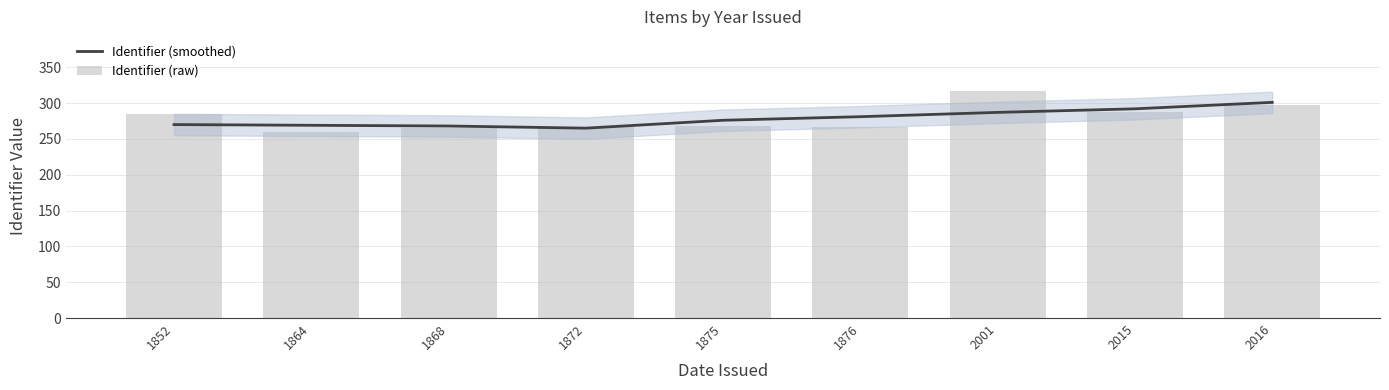

What is the minimum value for Identifier (smoothed)?

265